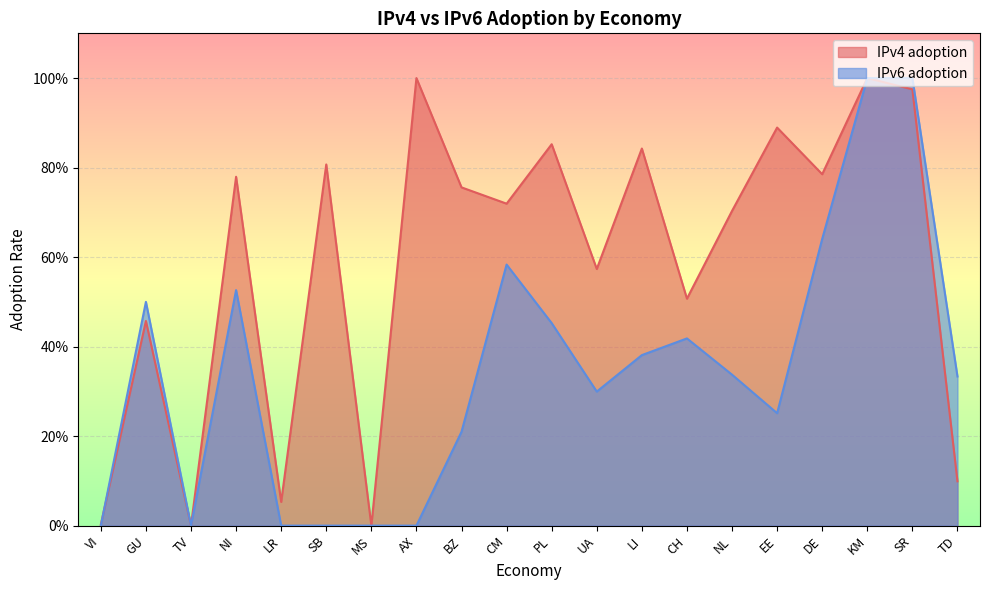

What is the label of the 6th point from the left?

SB